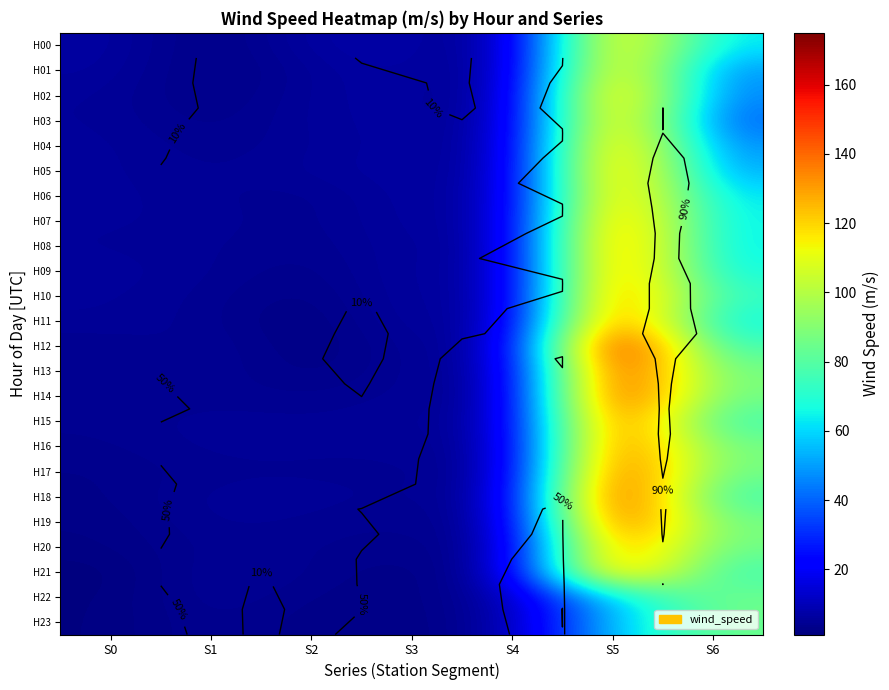

The value of H16 at S1 is 7.1. True or false?

False